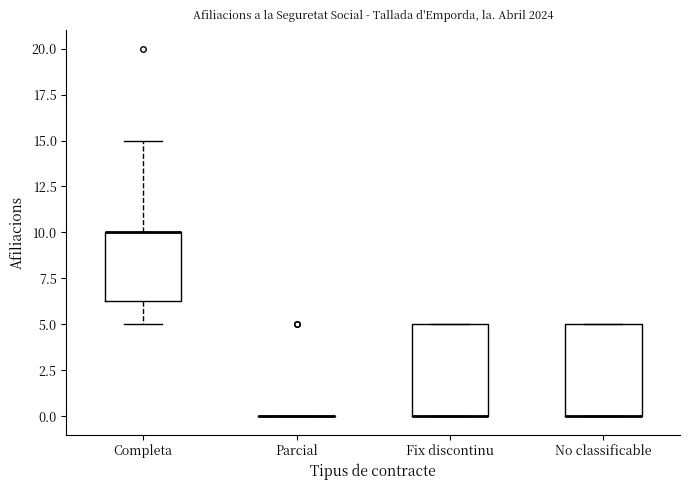

Reading left to right, transcribe this box plot: for each box, give where its median line is, the range the box spans, and where its two whiskers end, as read against the y-axis. The values are not printed on the chart, so give them approximately, as read against the axis.

Completa: median 10.0 (drawn on the box's upper edge), box 6.5 to 10.0, whiskers 5.0 to 15.0
Parcial: box collapsed to a line at 0.0, whiskers 0.0 to 0.0
Fix discontinu: median 0.0 (drawn on the box's lower edge), box 0.0 to 5.0, whiskers 0.0 to 5.0
No classificable: median 0.0 (drawn on the box's lower edge), box 0.0 to 5.0, whiskers 0.0 to 5.0